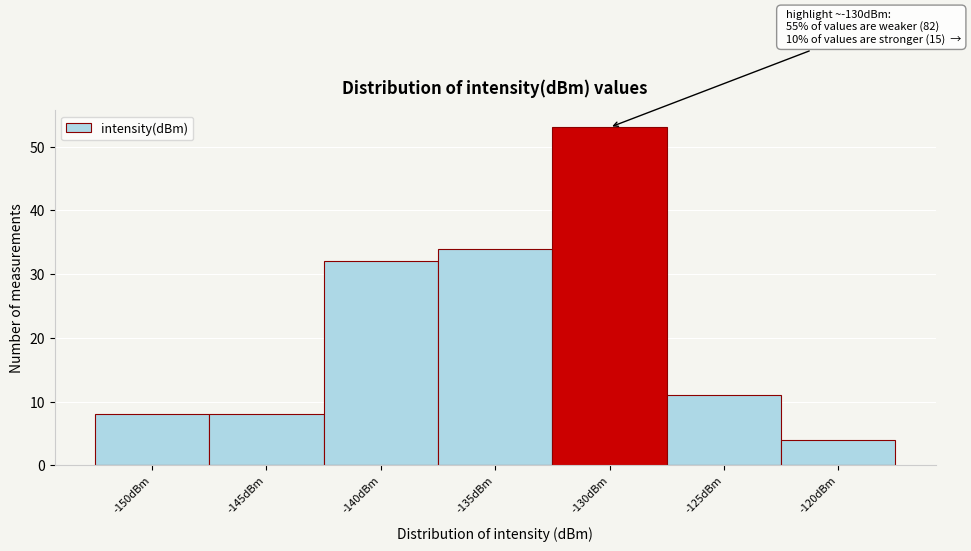

Reading left to right, transcribe all the data shown in this chart.

-150dBm=8	-145dBm=8	-140dBm=32	-135dBm=34	-130dBm=53	-125dBm=11	-120dBm=4